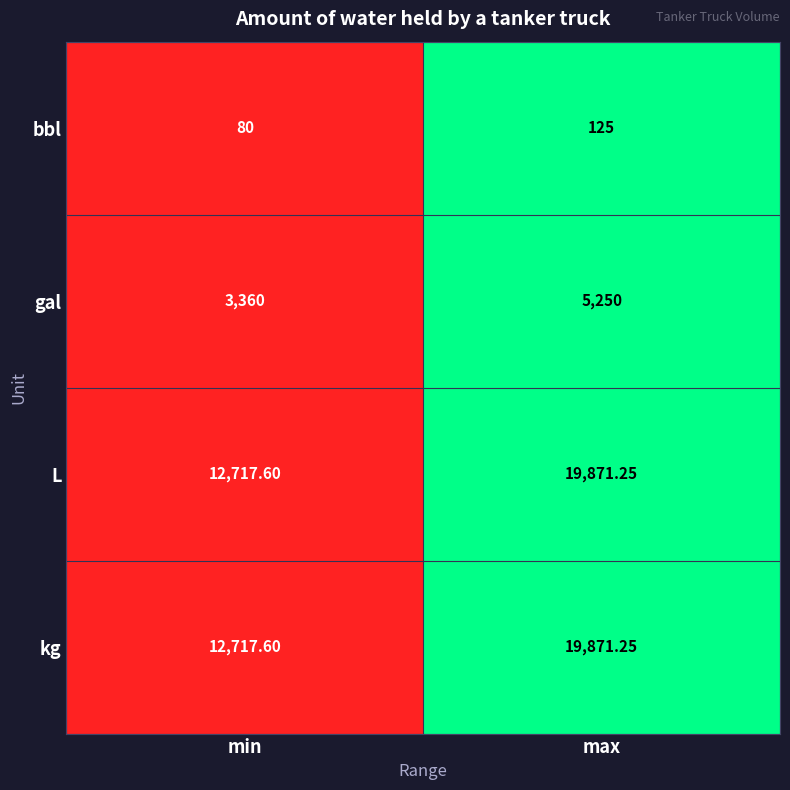

How many data points in gal are less than 5250?

1